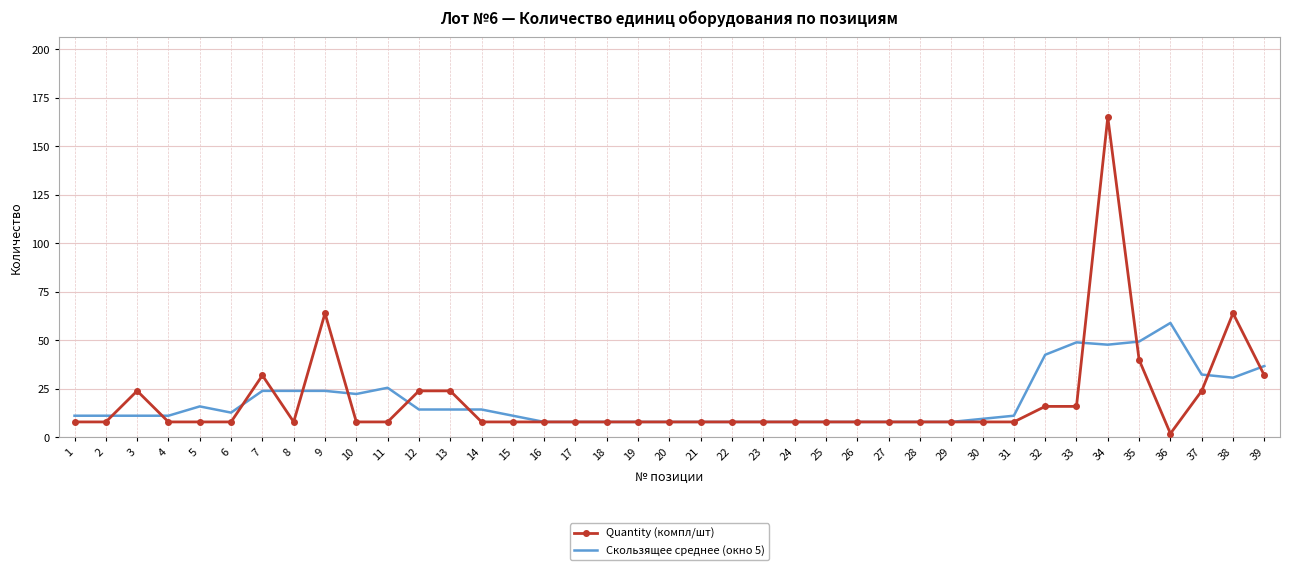

True or false: Quantity (компл/шт) has more than 1 points higher than both neighbors.

True